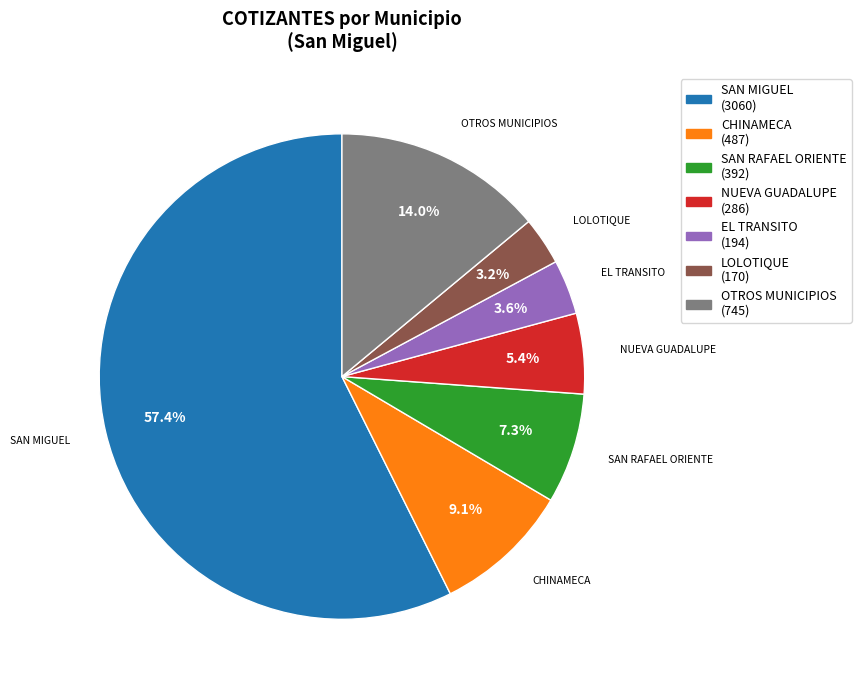

How many segments does this pie chart have?

7